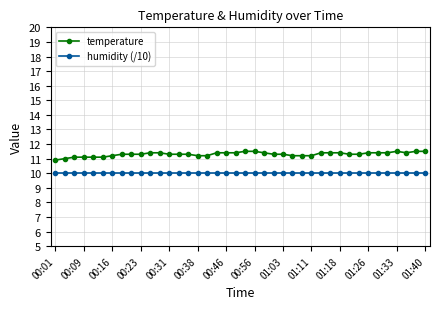

Which series has the largest total across all categories?

temperature